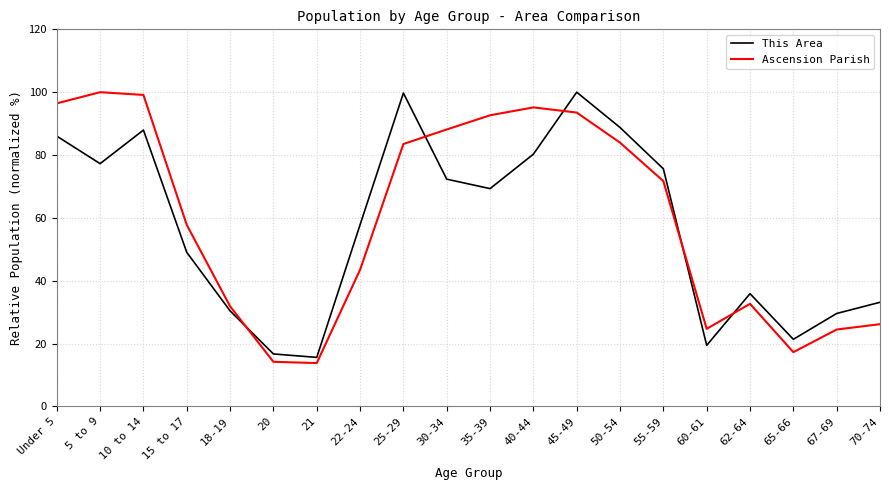

Between 50-54 and 60-61, which series saw the biggest shift?

This Area